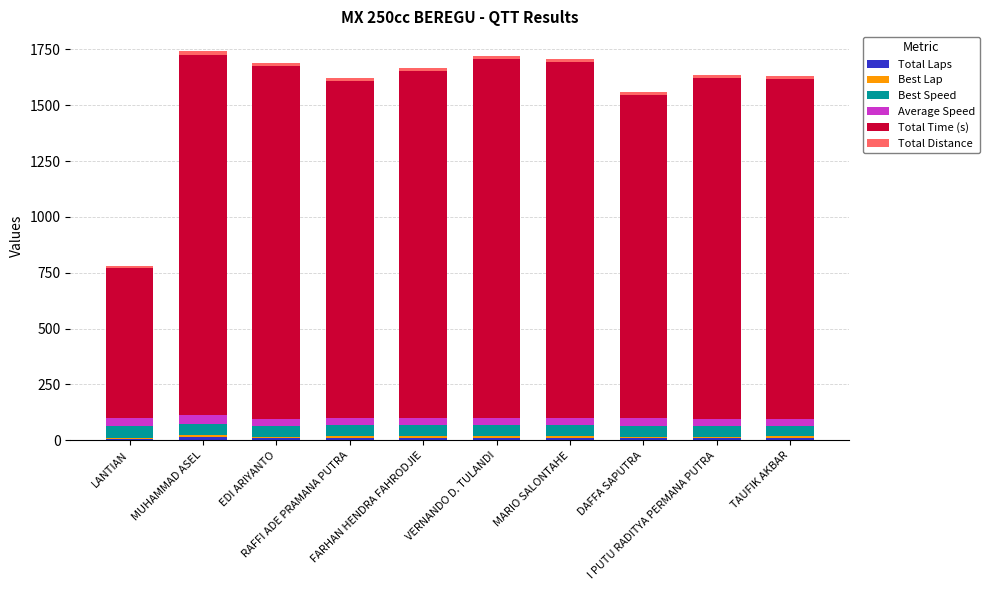

What is the difference between the maximum and minimum values in the Best Lap series?

7.0